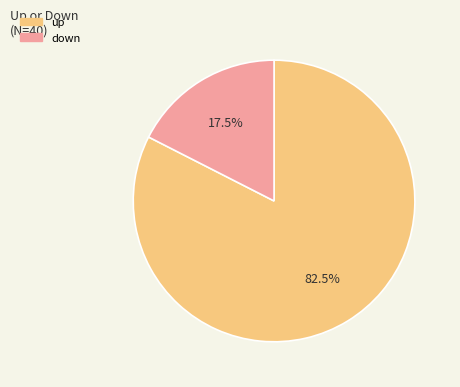

Which slice is the largest?

up